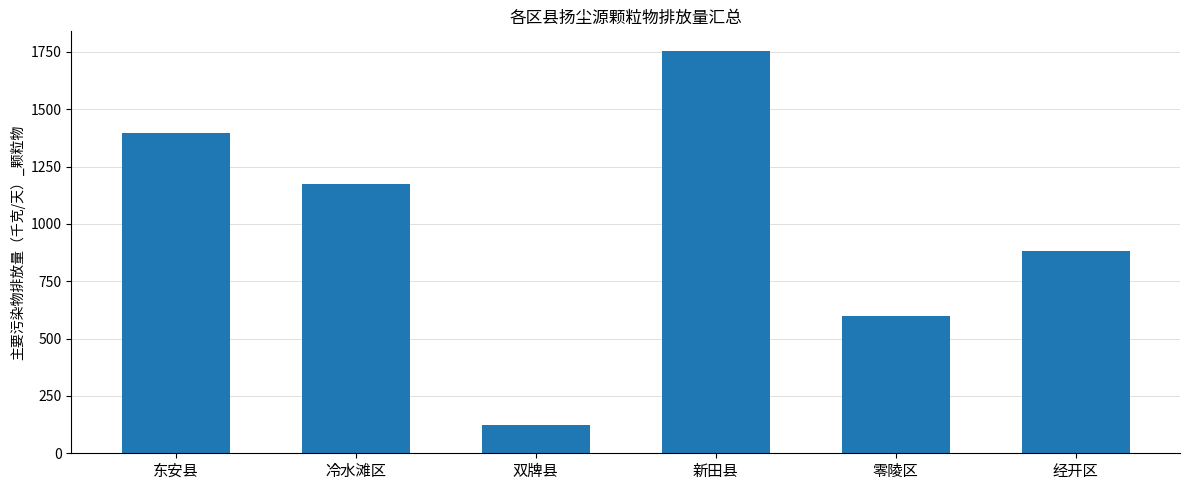

Reading left to right, what are all the values shown in this chart?

东安县=1397.7	冷水滩区=1173.1	双牌县=125.1	新田县=1752.4	零陵区=596.7	经开区=881.7